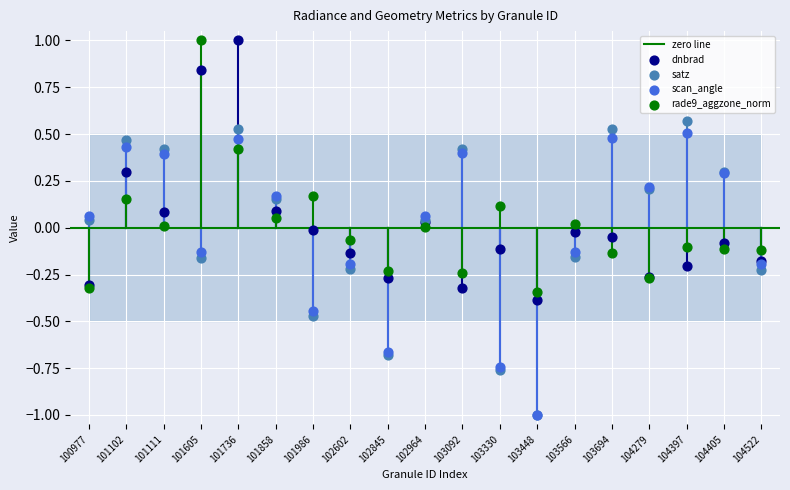

Which series reaches the minimum Y coordinate?

scan_angle